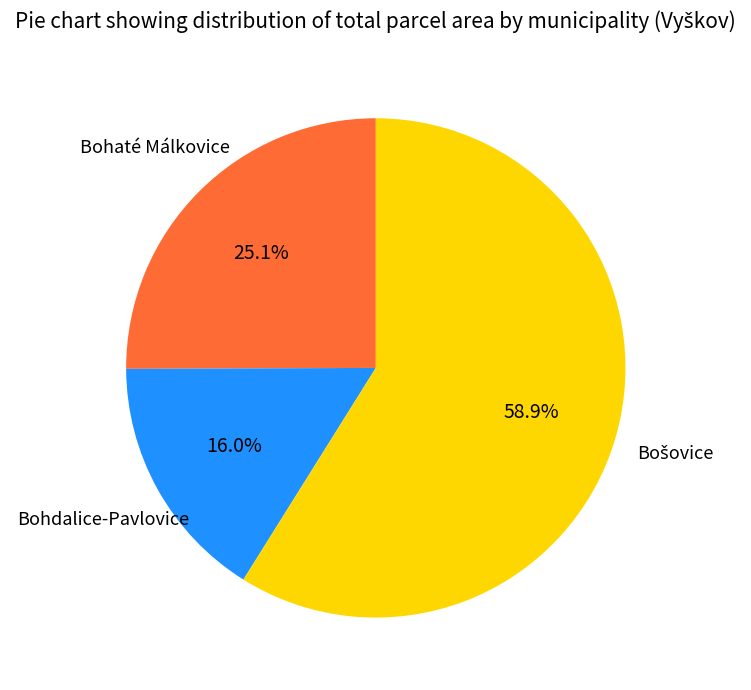

Is there a majority slice in this chart?

Yes